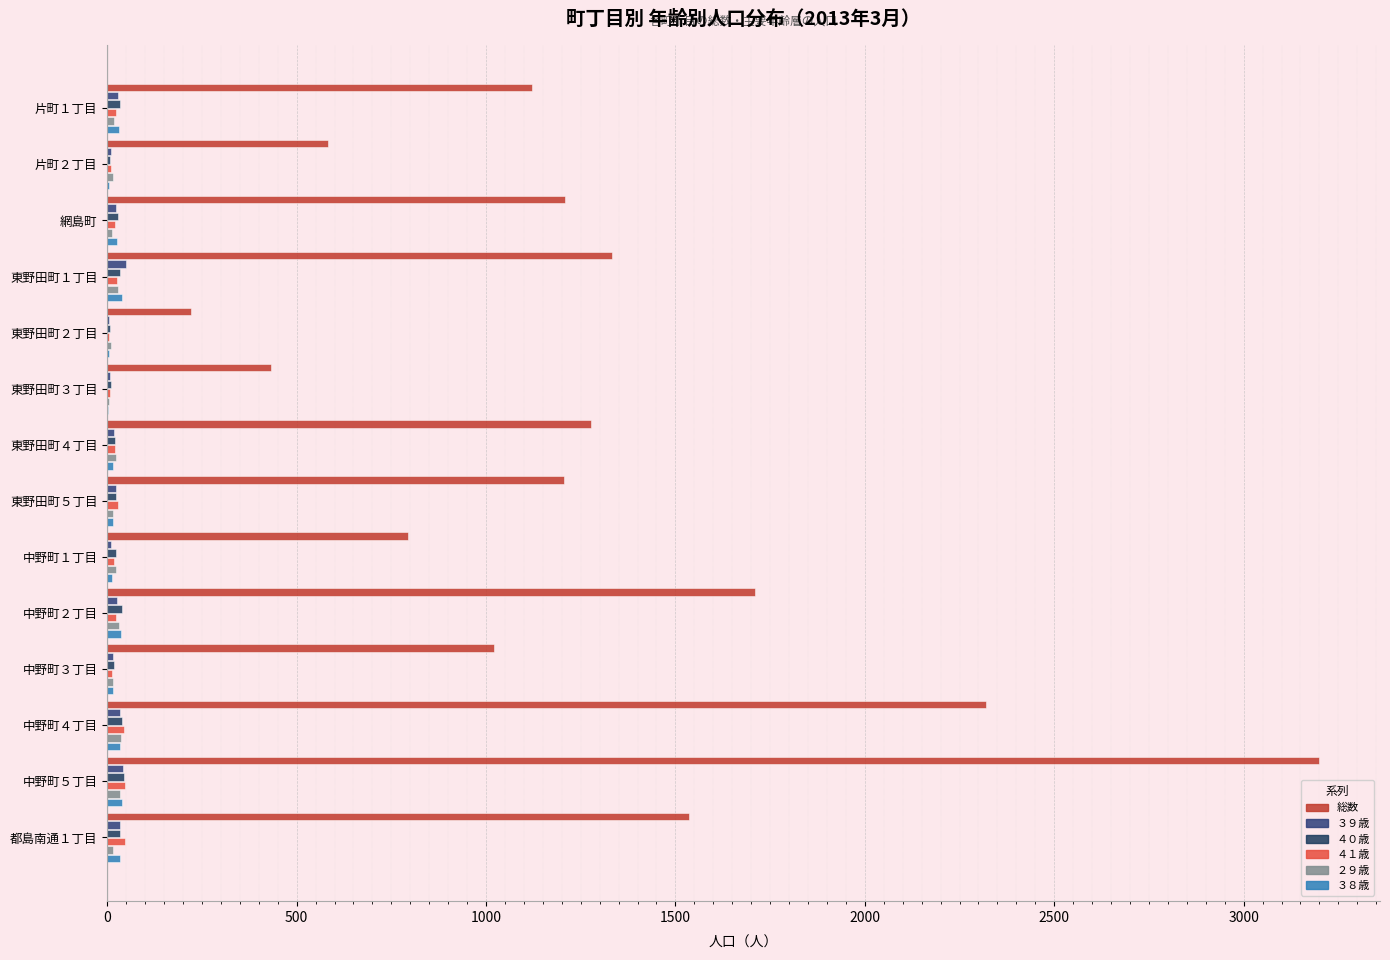

At which category is the sum across all series the highest?

中野町５丁目